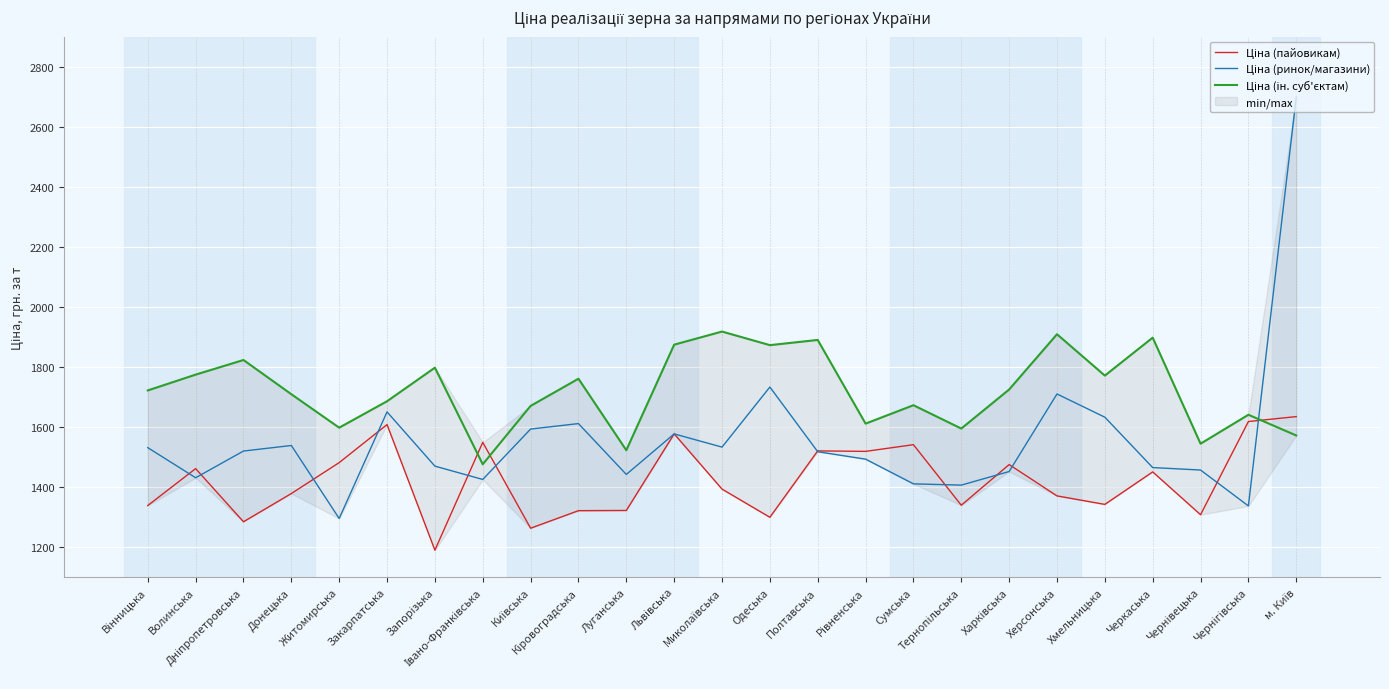

Which category has the highest value in the Ціна (ін. суб'єктам) series?

Миколаївська